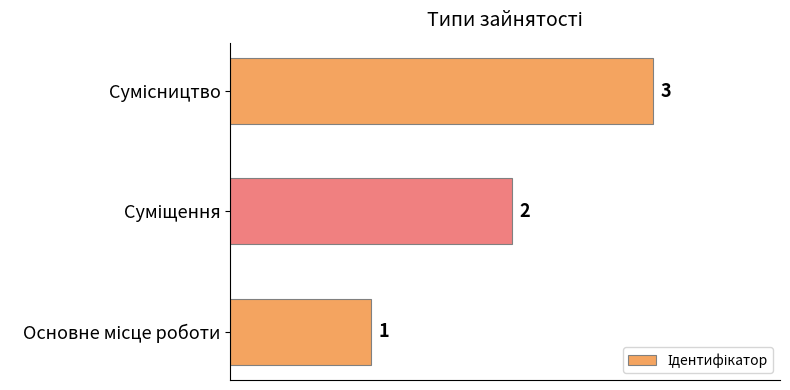

How many values are between 1 and 3?

3